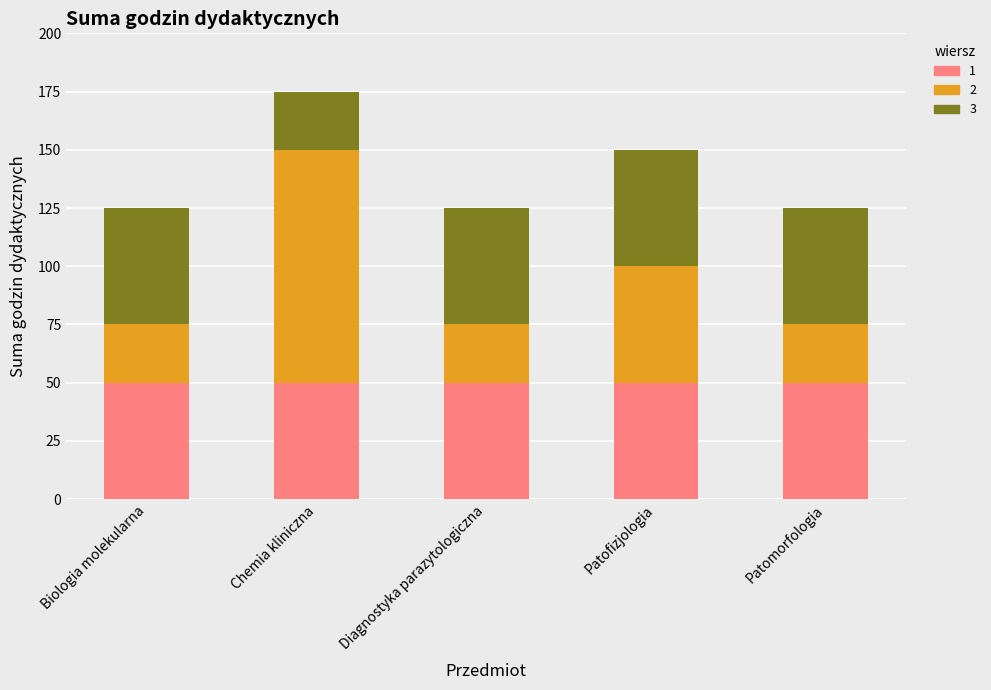

At which category is the sum across all series the highest?

Chemia kliniczna